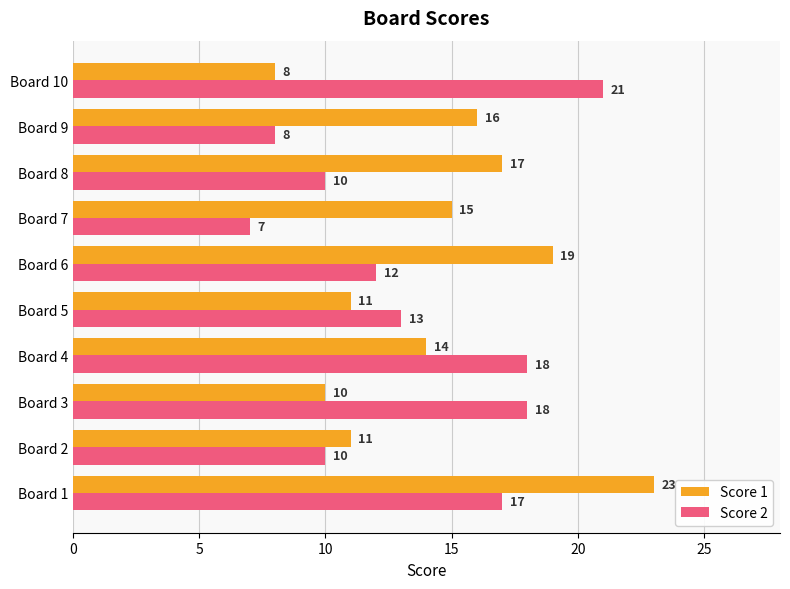

What is the difference between the maximum and minimum values in the Score 1 series?

15